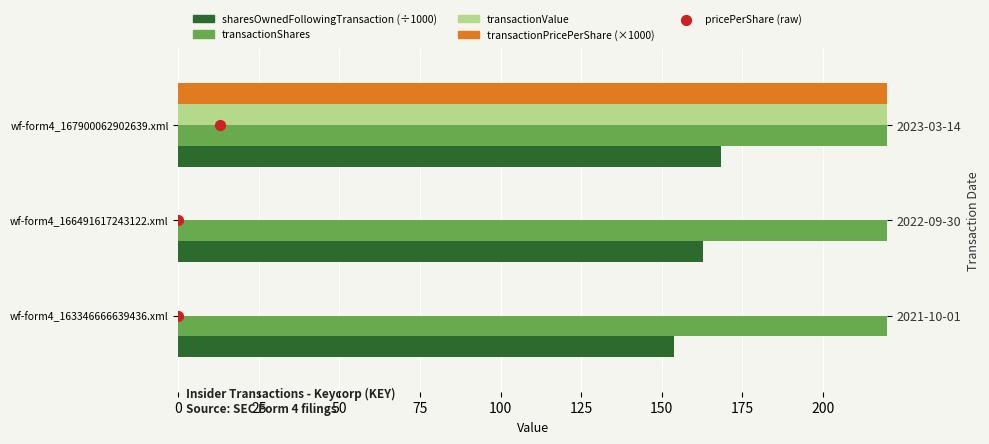

What are all the series names shown in the legend?

sharesOwnedFollowingTransaction (÷1000), transactionShares, transactionValue, transactionPricePerShare (×1000), pricePerShare